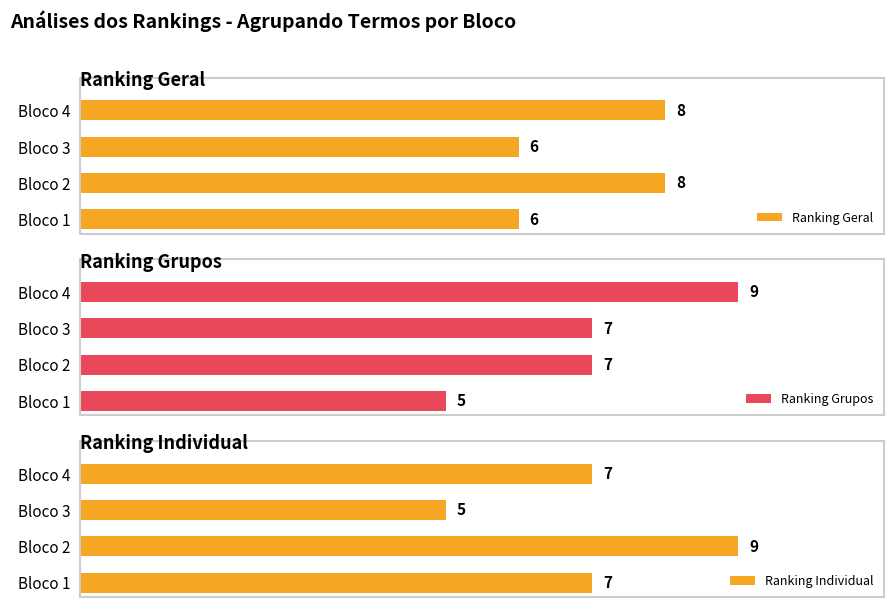

What is the value of the Ranking Grupos bar at the 4th from the left?

9